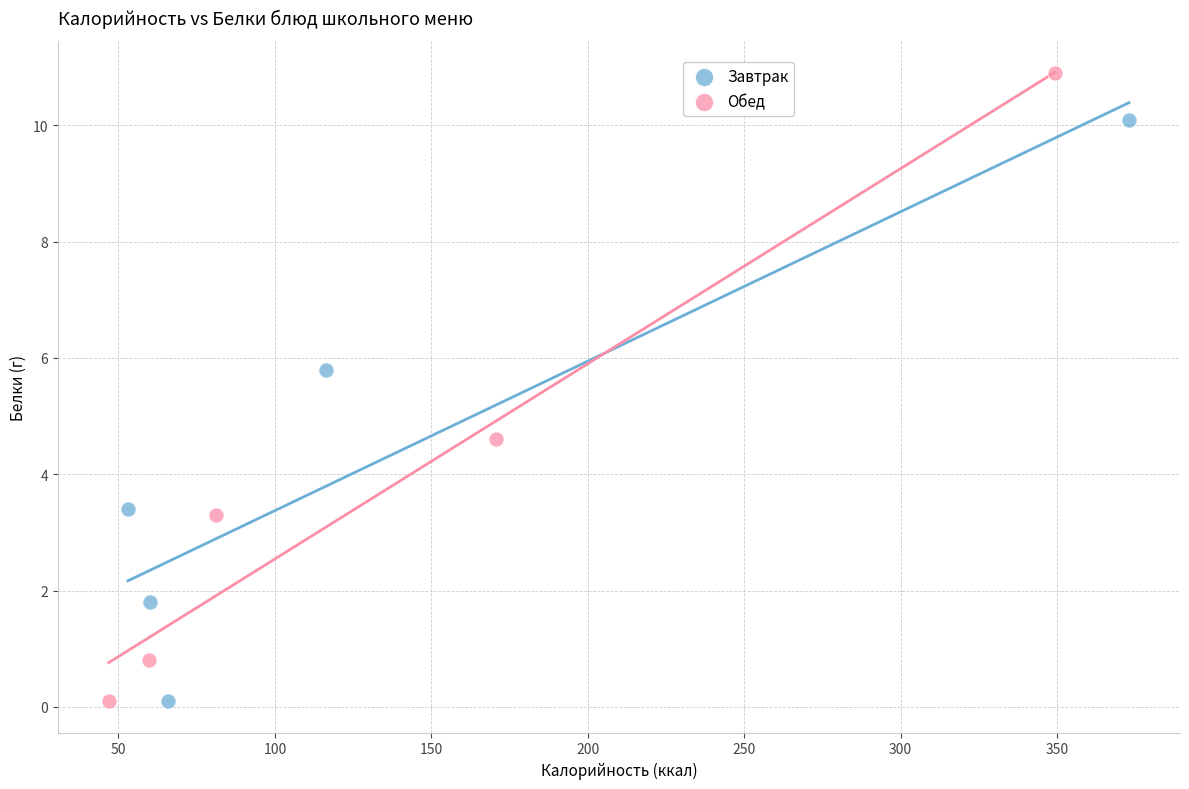

Which series reaches the maximum Y coordinate?

Обед